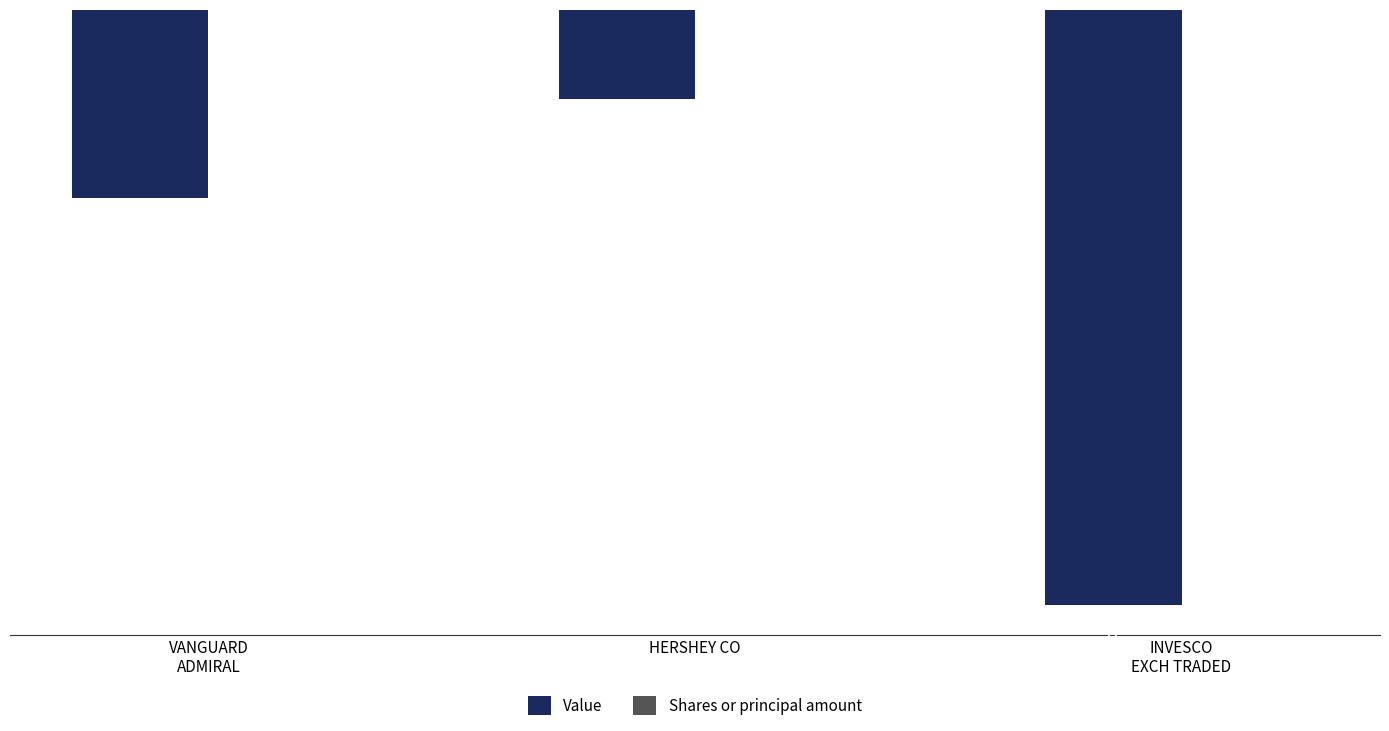

At which label does Value reach its peak?

HERSHEY CO